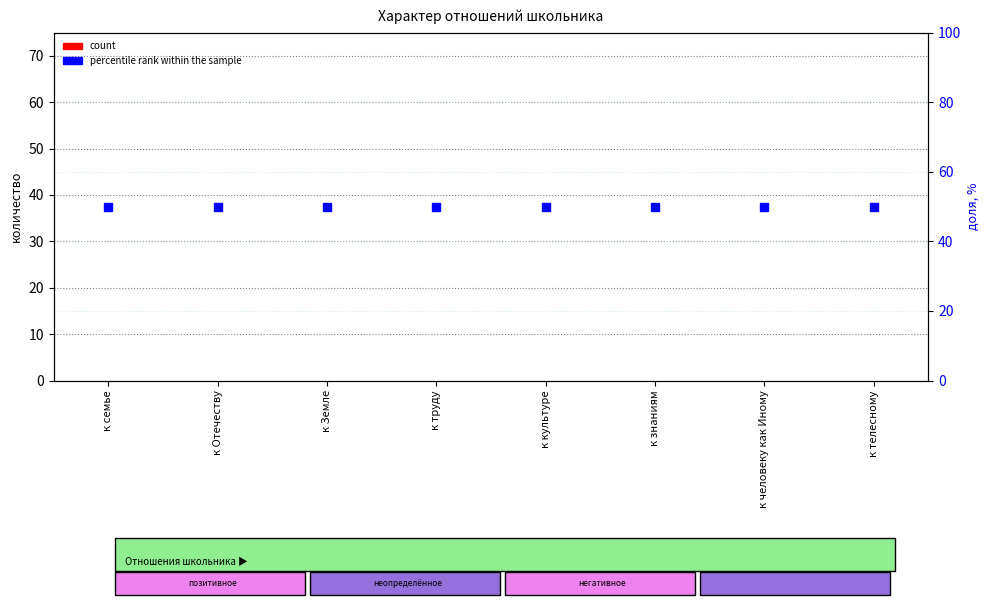

Which series has the largest Y range (max minus min)?

count